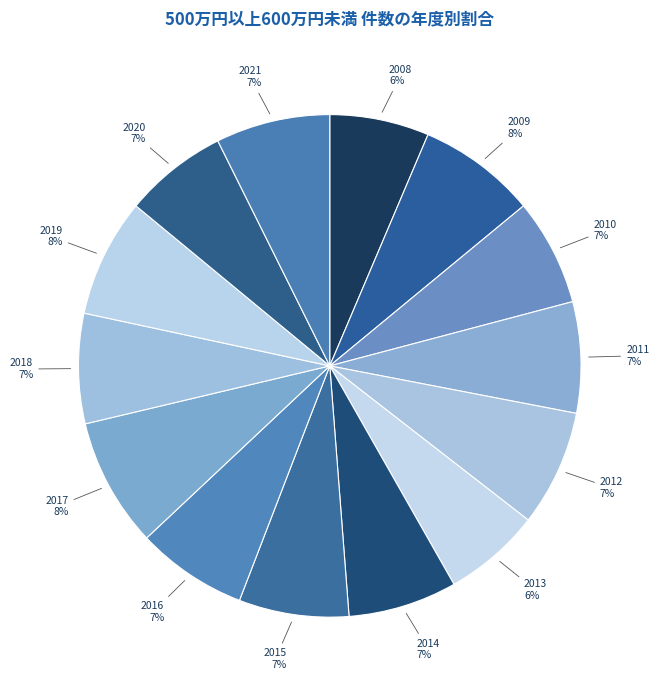

Is there any slice that represents more than half of the pie?

No